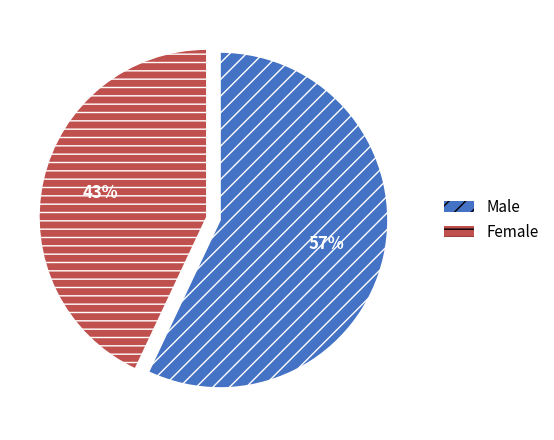

What is the ratio of the value at Male to the value at Female?

1.3